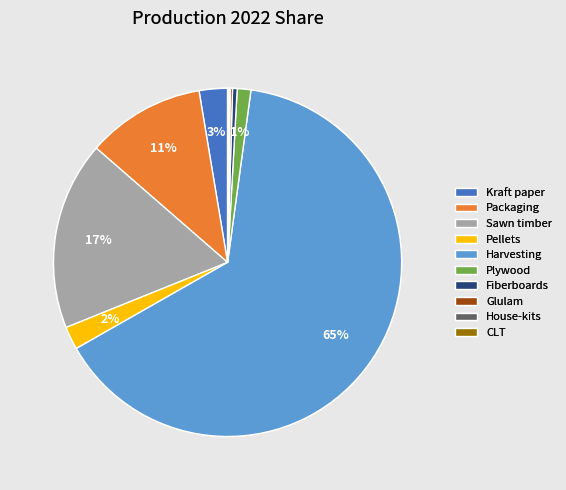

Is the sum of Pellets and Fiberboards greater than half?

No